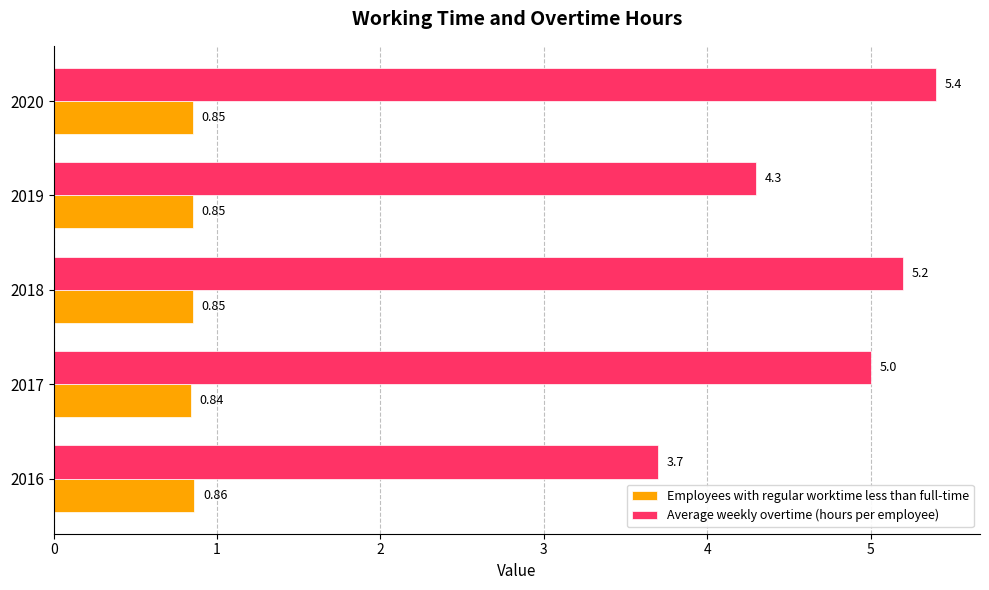

What are all the series names shown in the legend?

Employees with regular worktime less than full-time, Average weekly overtime (hours per employee)